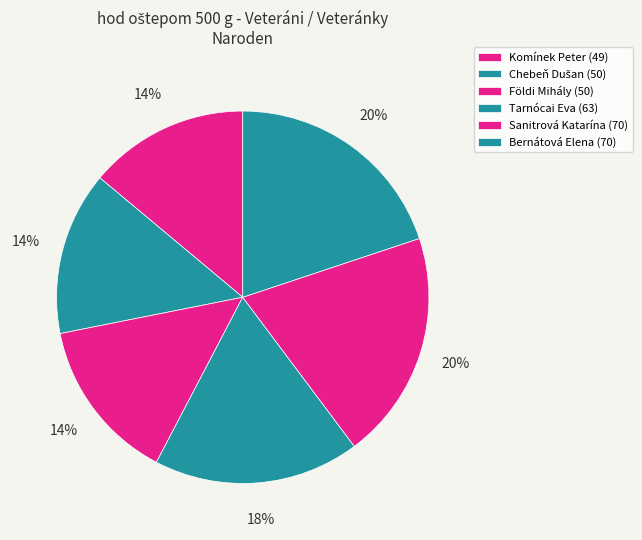

Rank the categories by value from highest to lowest.

Sanitrová Katarína (70), Bernátová Elena (70), Tarnócai Eva (63), Chebeň Dušan (50), Földi Mihály (50), Komínek Peter (49)